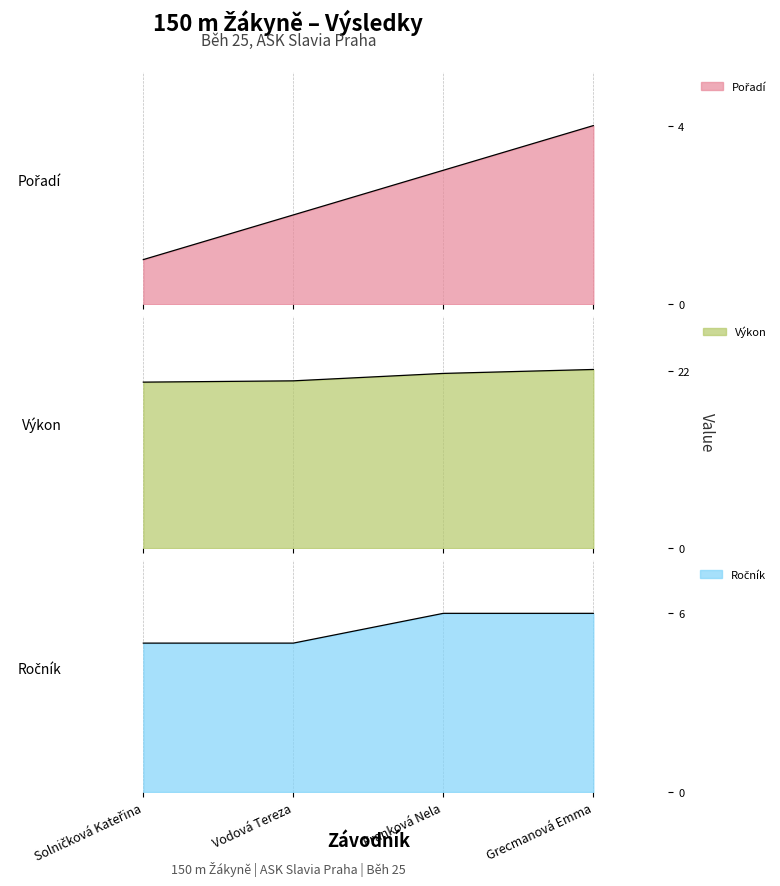

Which series has the widest spread of values?

Pořadí